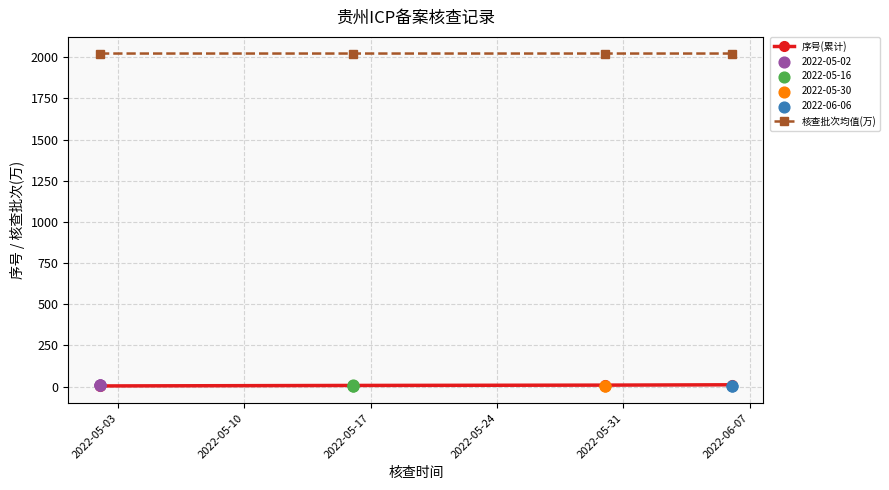

True or false: 序号(累计) and 核查批次均值(万) cross at least once.

False